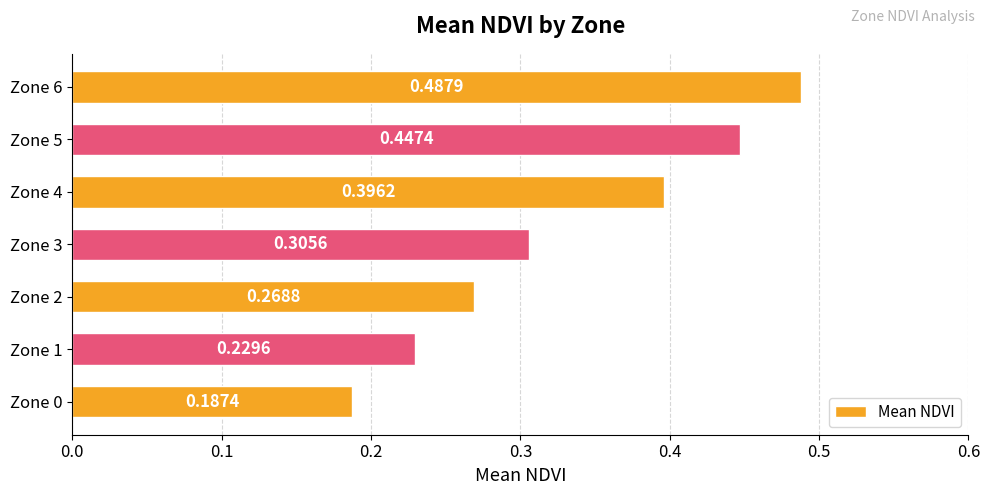

What is the sum of the values at Zone 1 and Zone 6?

0.7